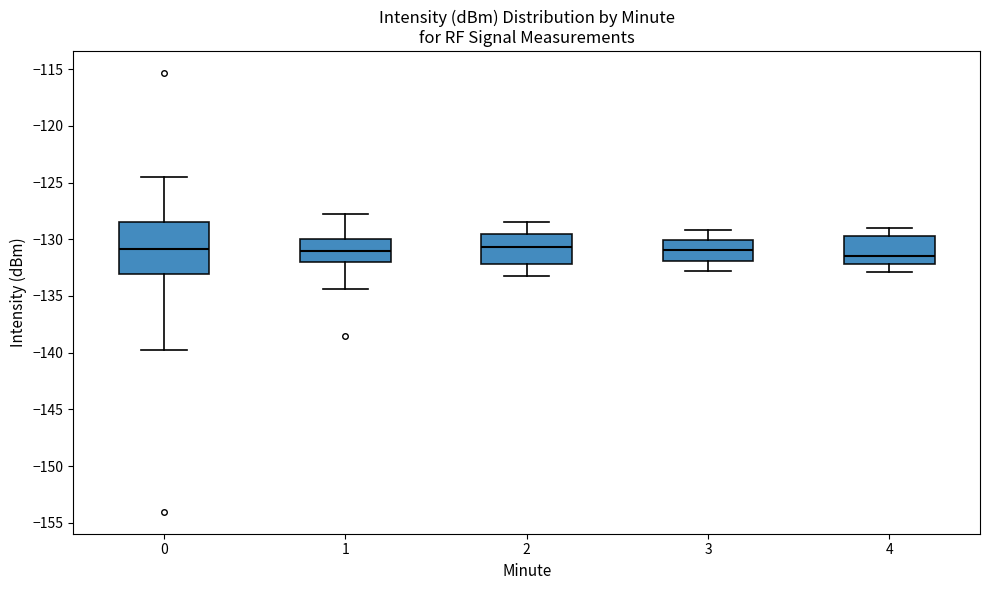

Reading left to right, transcribe this box plot: for each box, give where its median line is, the range the box spans, and where its two whiskers end, as read against the y-axis. The values are not printed on the chart, so give them approximately, as read against the axis.

0: median -131.0, box -133.0 to -128.5, whiskers -140.0 to -124.5
1: median -131.0, box -132.0 to -130.0, whiskers -134.5 to -128.0
2: median -130.5, box -132.0 to -129.5, whiskers -133.0 to -128.5
3: median -131.0, box -132.0 to -130.0, whiskers -133.0 to -129.0
4: median -131.5, box -132.0 to -129.5, whiskers -133.0 to -129.0